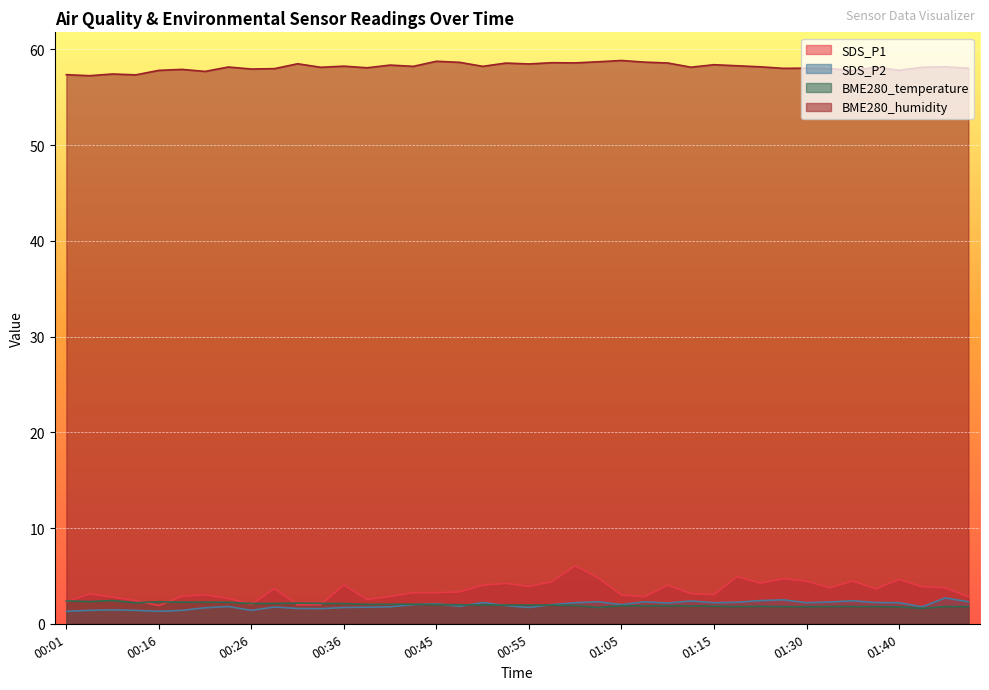

True or false: SDS_P1 has more than 1 points higher than both neighbors.

True